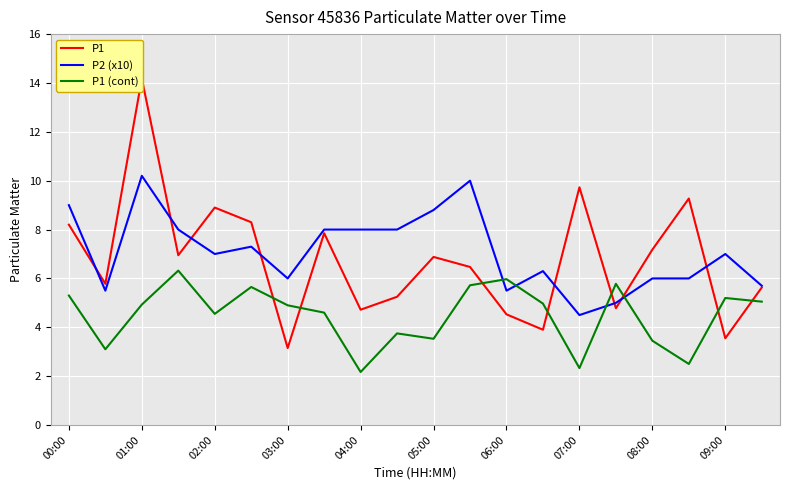

What is the minimum value for P2 (x10)?

4.5